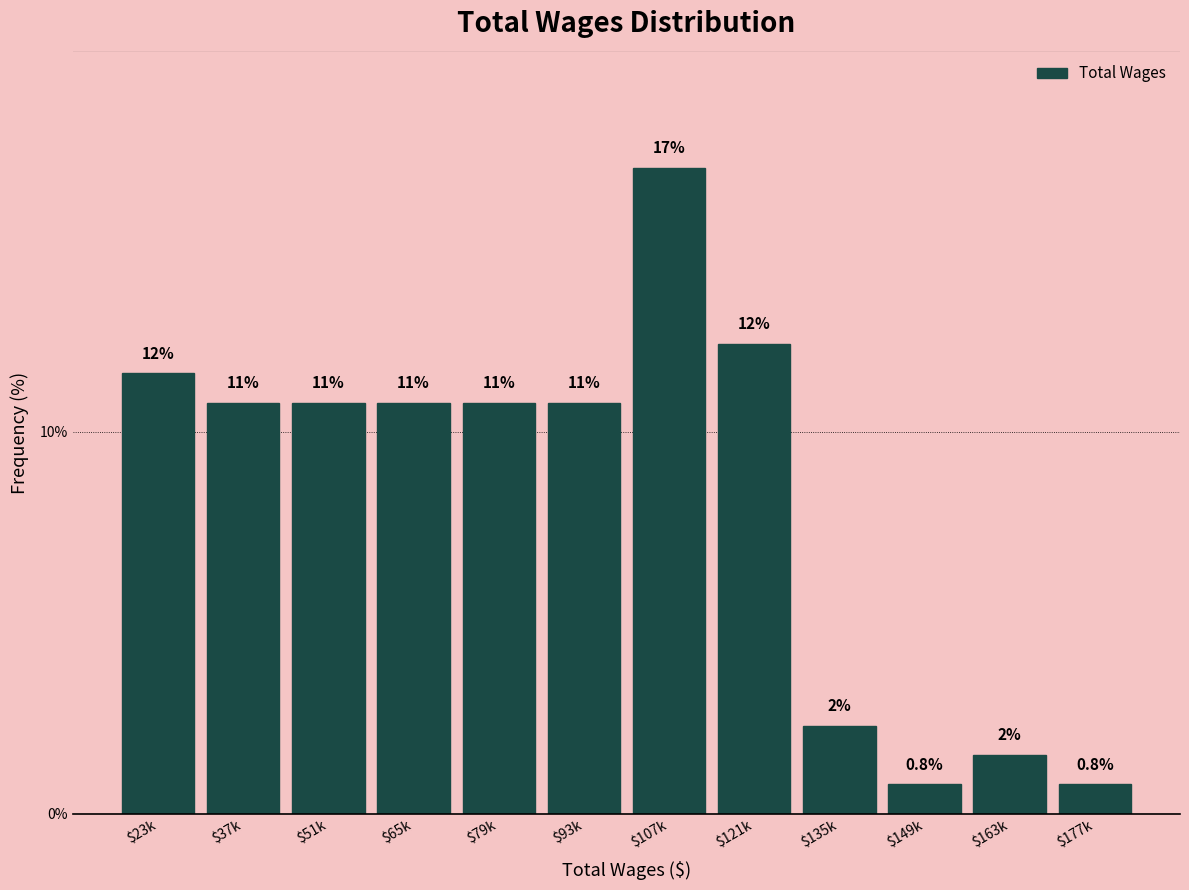

How many bars are there in total?

12